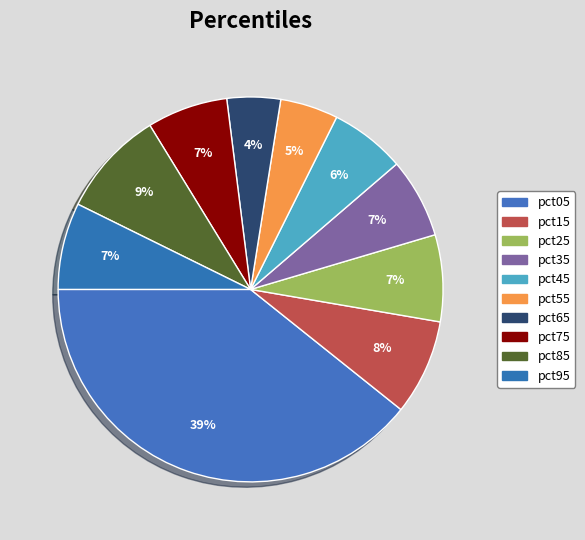

How many segments does this pie chart have?

10